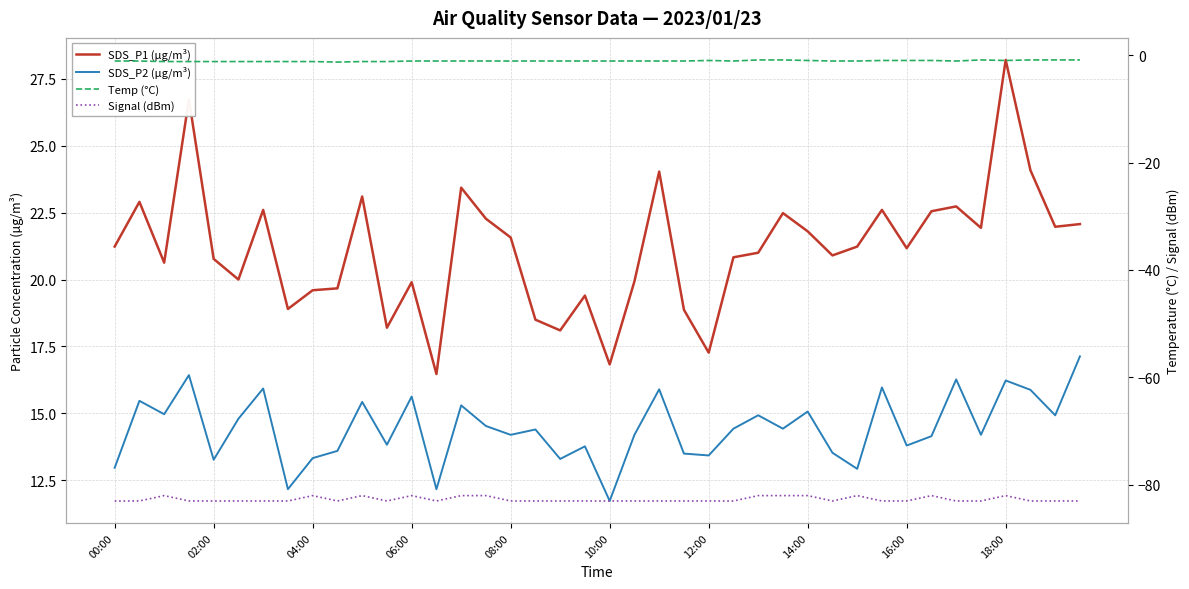

True or false: SDS_P2 (µg/m³) and Signal (dBm) cross at least once.

False